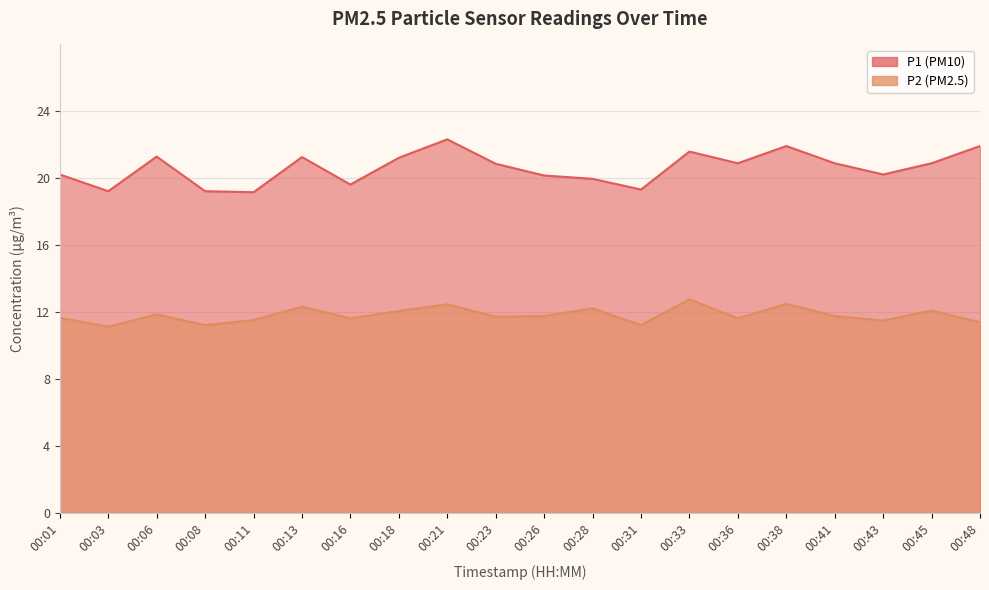

Where does the P1 series first go above 20?

00:01